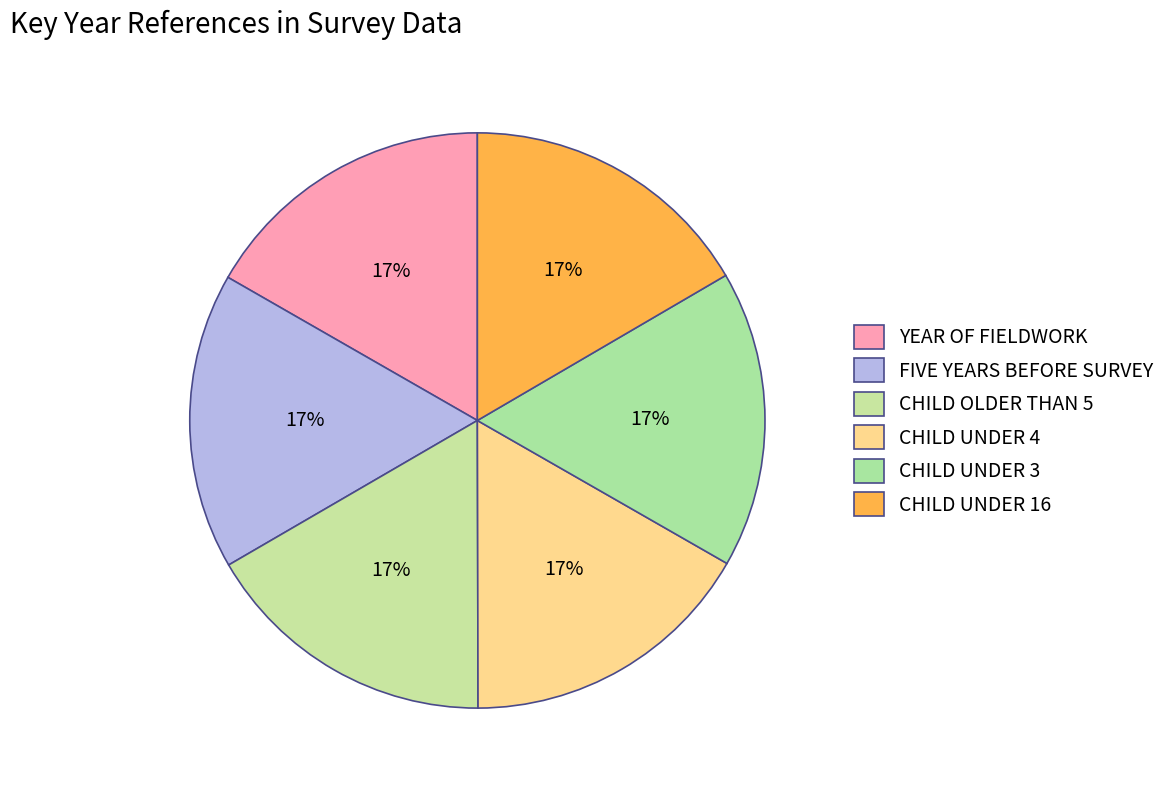

Combined, do YEAR OF FIELDWORK and CHILD UNDER 16 account for over 50%?

No